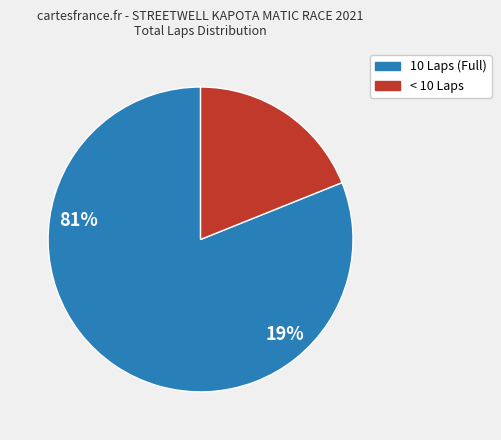

Combined, do 10 Laps (Full) and < 10 Laps account for over 50%?

Yes